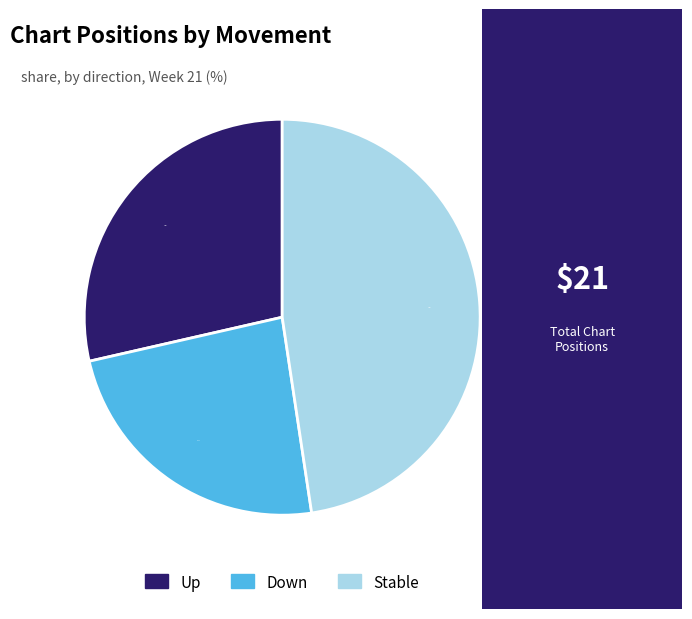

Is there any slice that represents more than half of the pie?

No